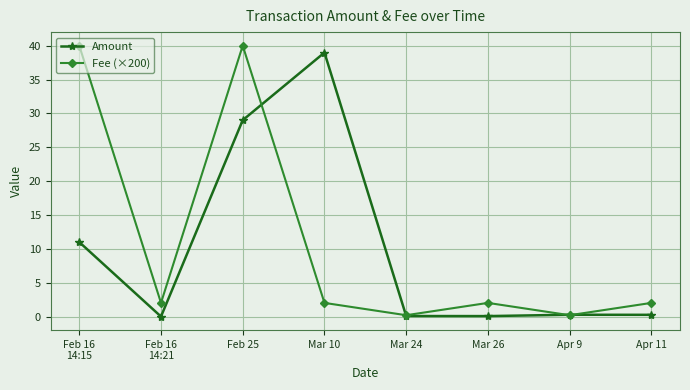

Rank the series by their maximum value, from lowest to highest.

Amount, Fee (×200)